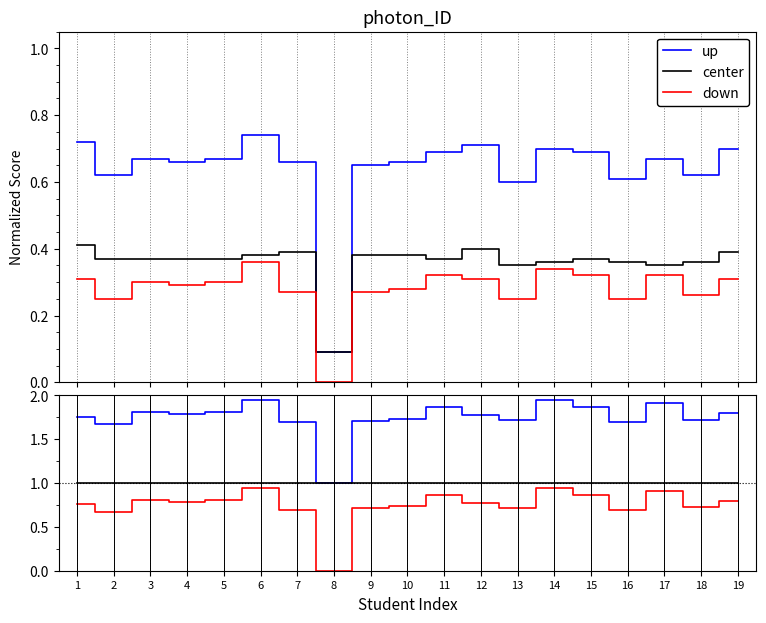

True or false: down and center cross at least once.

False